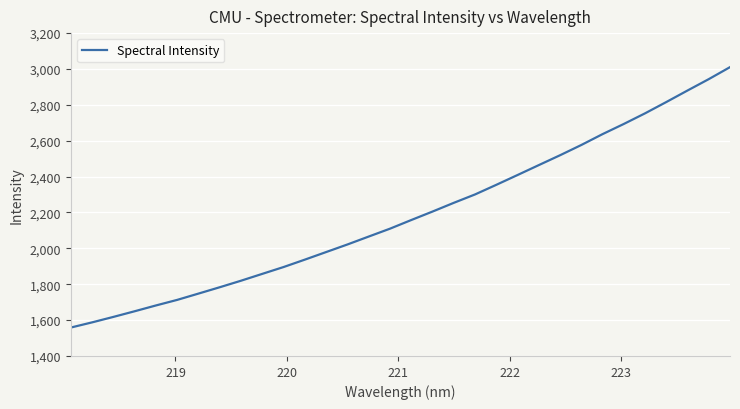

What is the maximum value shown in the chart?

3010.3